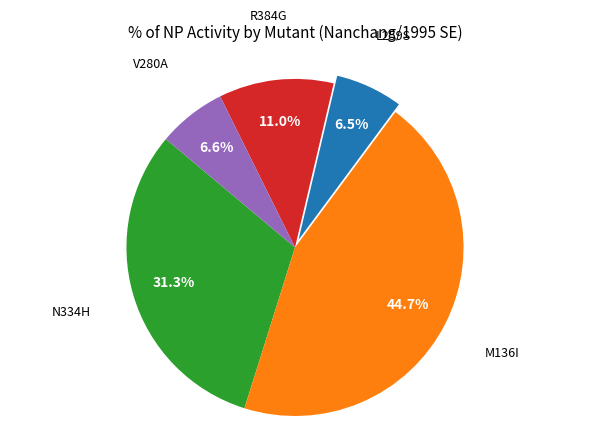

Count the number of slices in the pie.

5